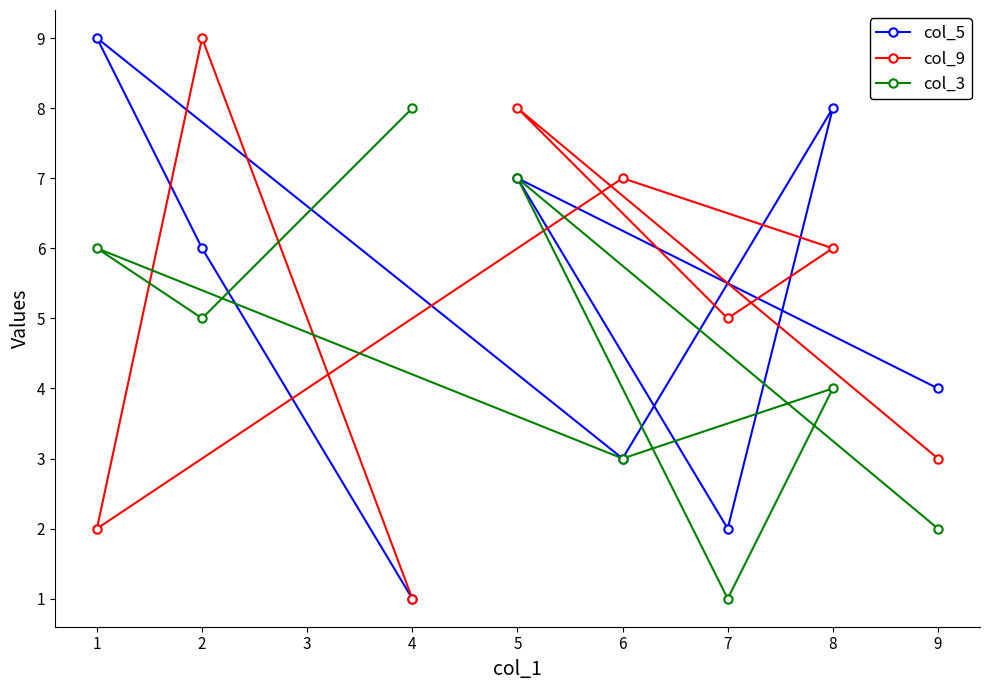

What are all the series names shown in the legend?

col_5, col_9, col_3